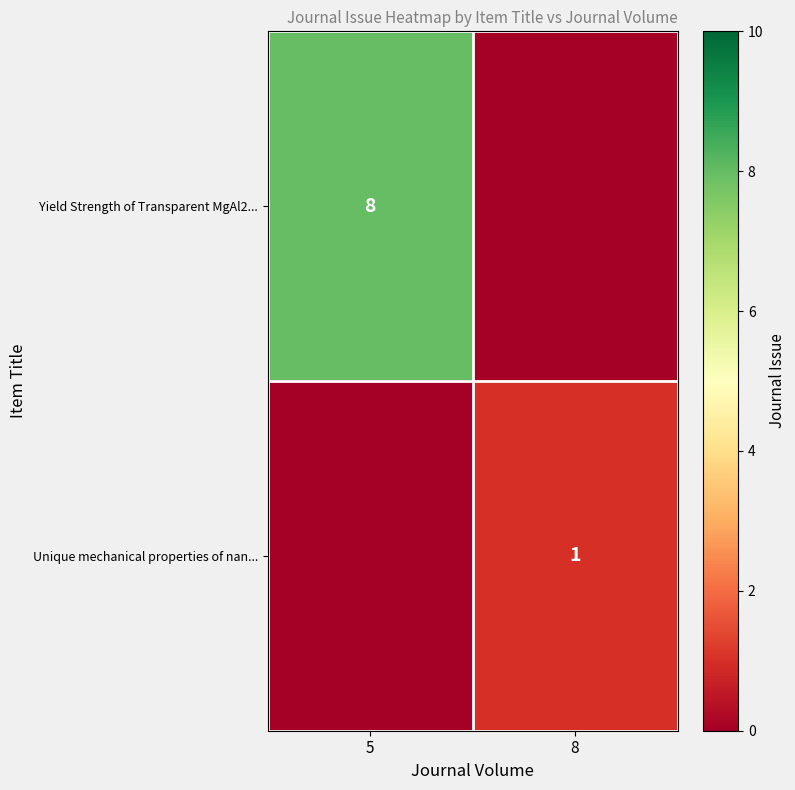

At how many categories does at least one series exceed 7?

1